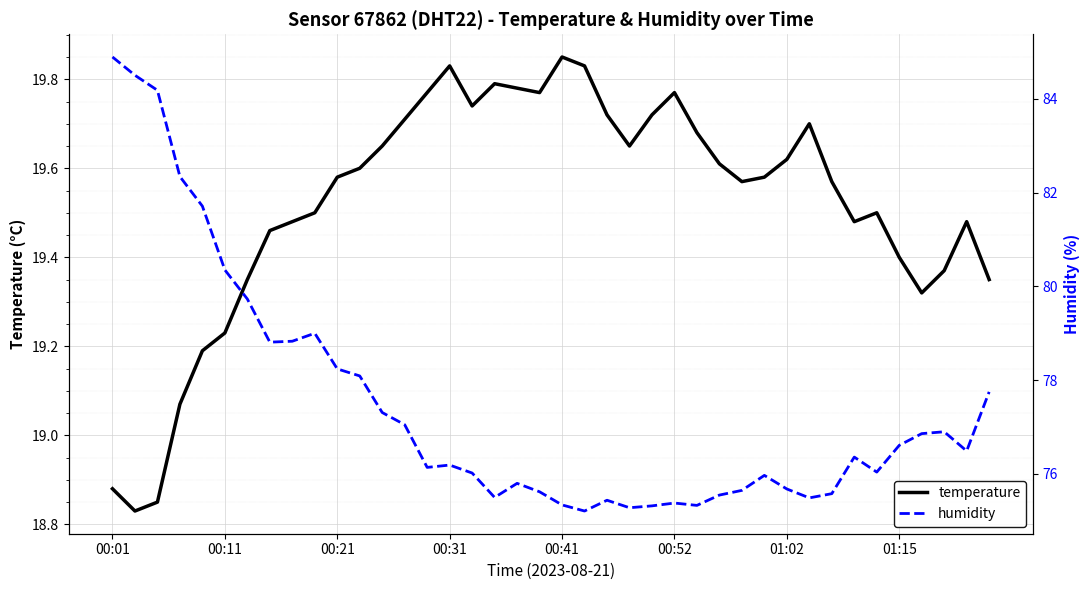

Which series has the widest spread of values?

humidity